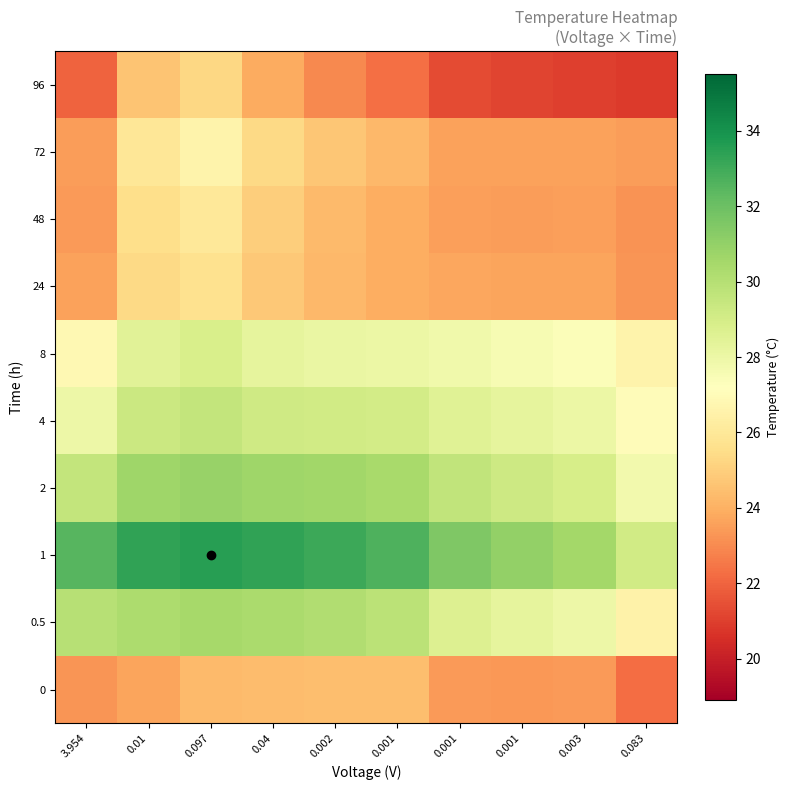

How many categories are shown in the chart?

10